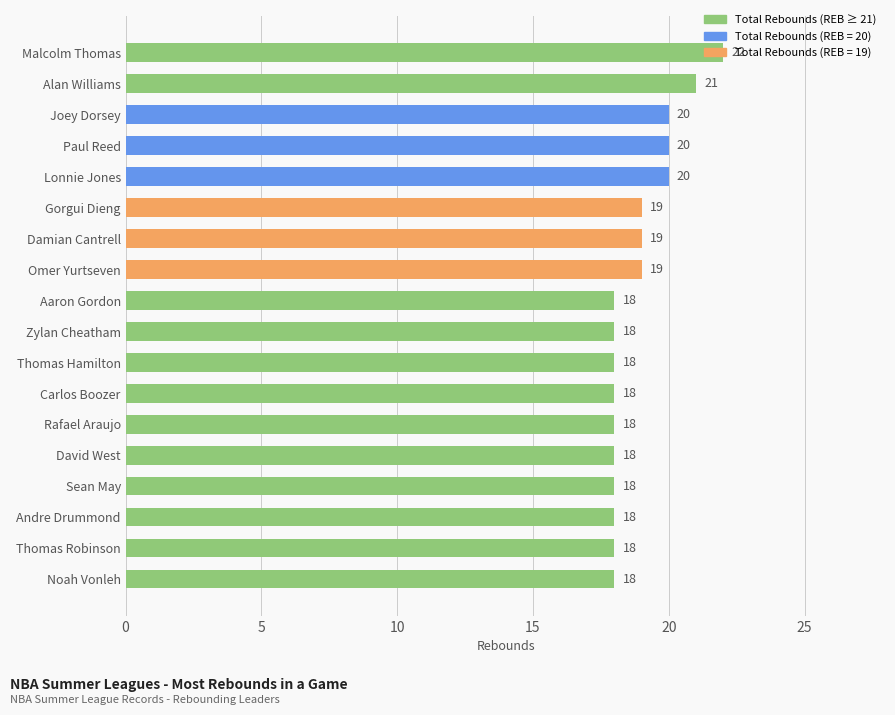

Is it true that the value at David West is 18?

True